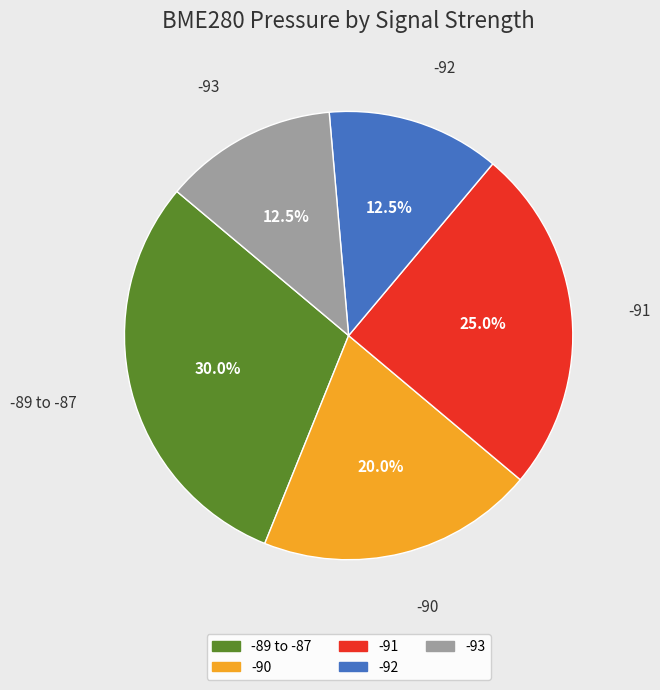

How many segments does this pie chart have?

5